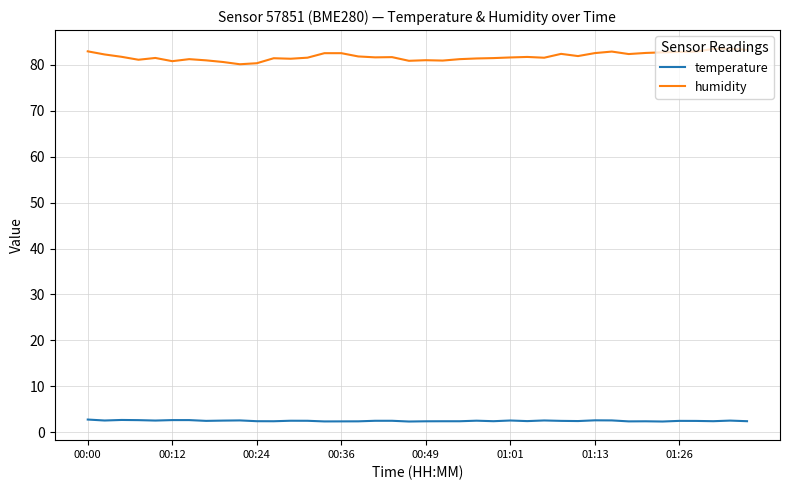

What is the difference between the maximum and minimum values in the humidity series?

3.4